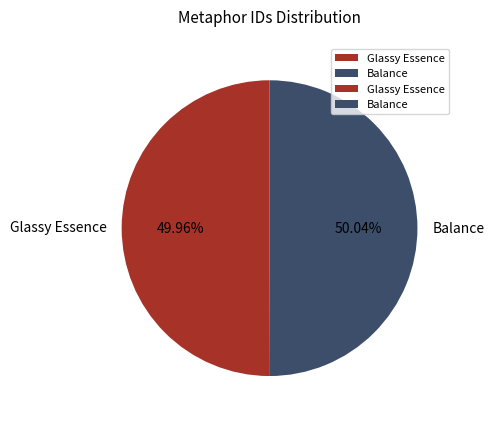

What is the ratio of the value at Balance to the value at Glassy Essence?

1.0